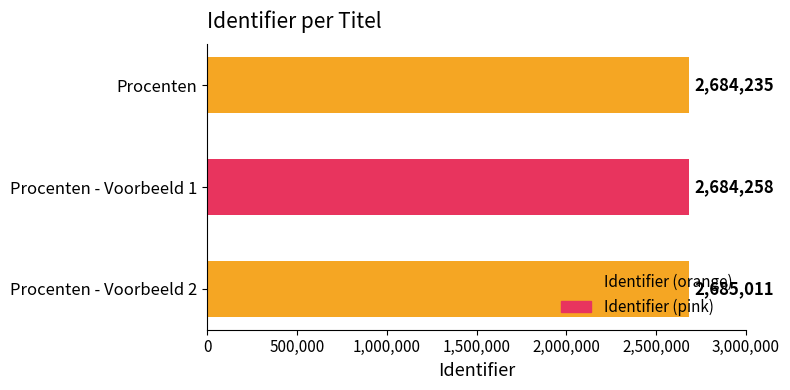

List the labels in order of value, smallest first.

Procenten, Procenten - Voorbeeld 1, Procenten - Voorbeeld 2